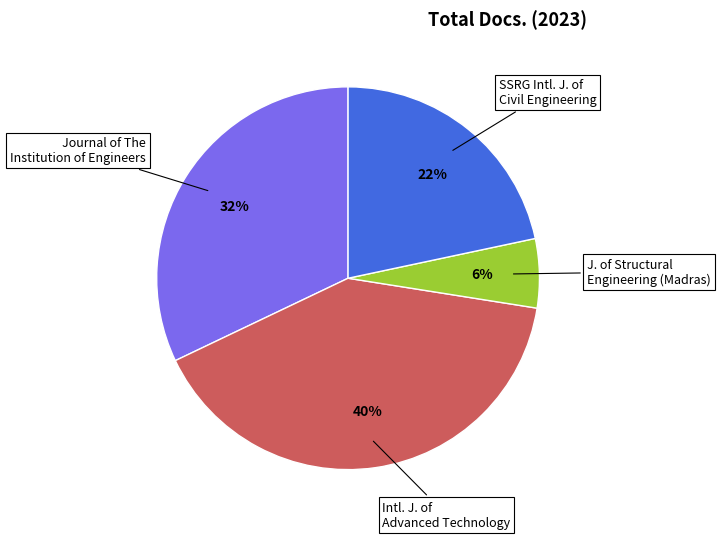

Does any single category account for the majority?

No